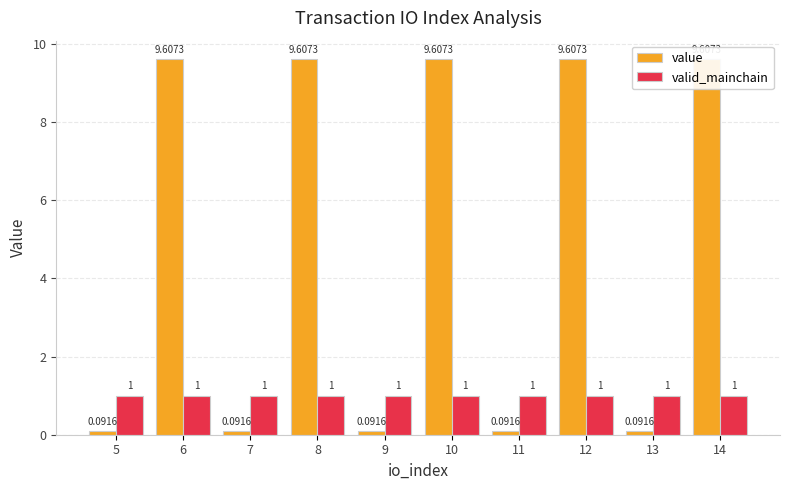

List the series in order of their peak value, highest first.

value, valid_mainchain